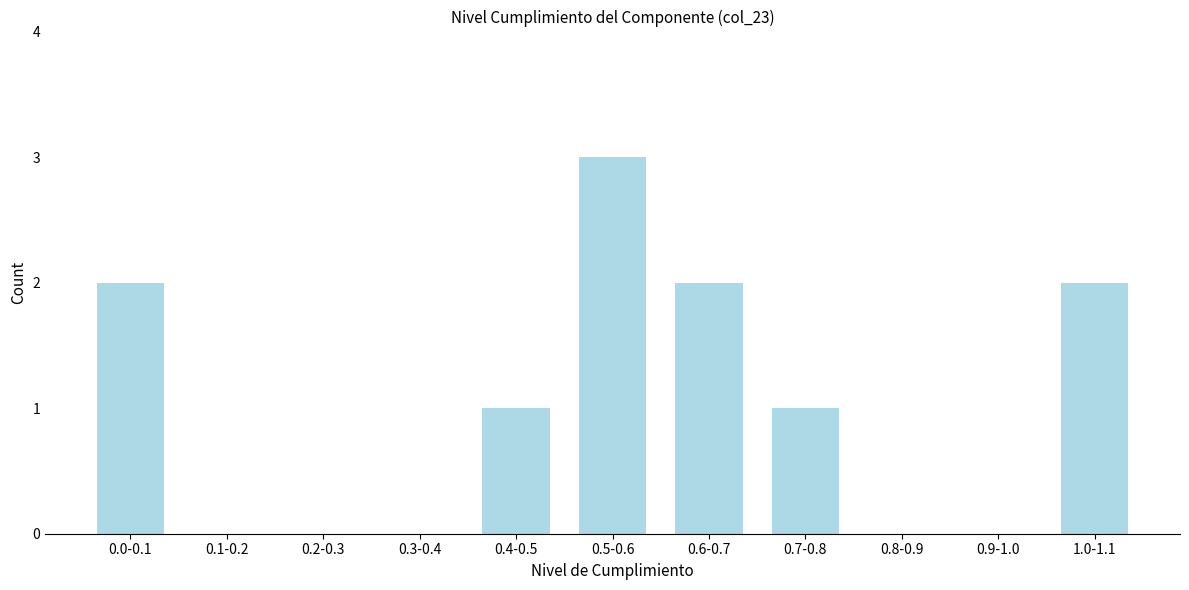

Reading right to left, extract all data points from this chart.

1.0-1.1=2	0.9-1.0=0	0.8-0.9=0	0.7-0.8=1	0.6-0.7=2	0.5-0.6=3	0.4-0.5=1	0.3-0.4=0	0.2-0.3=0	0.1-0.2=0	0.0-0.1=2